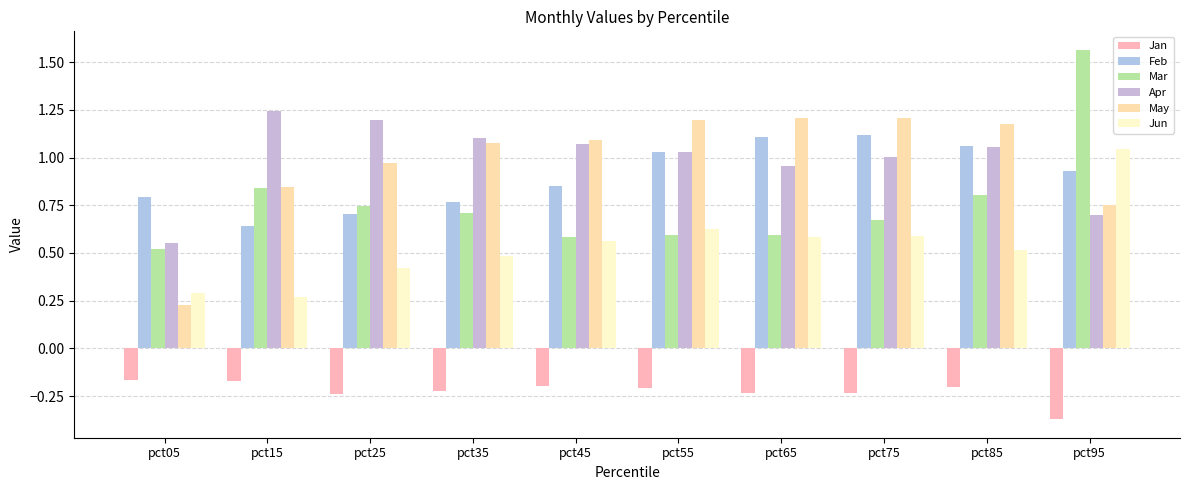

How many data points does each series have?

10